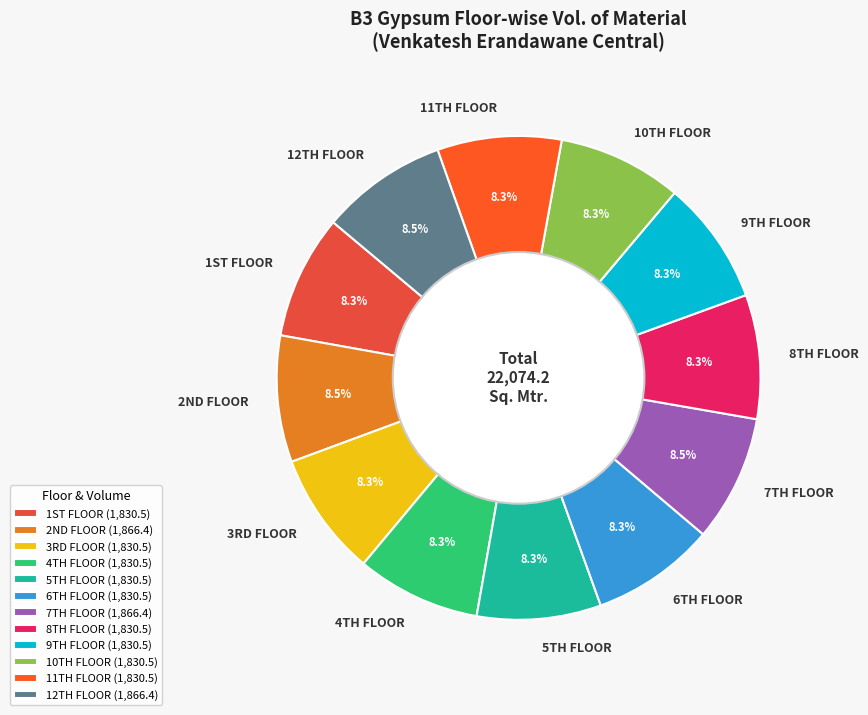

How many segments does this pie chart have?

12